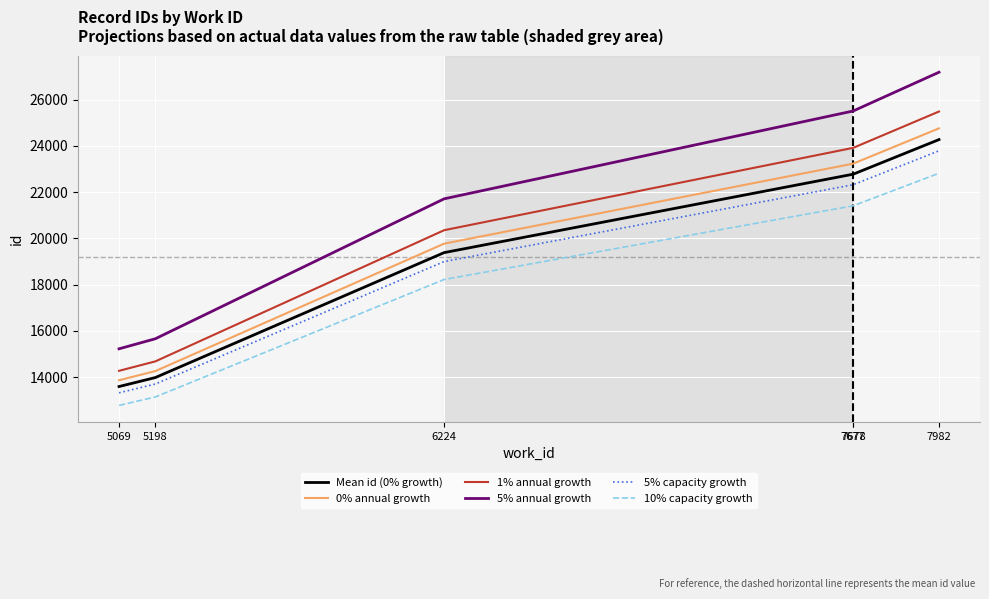

What is the lowest value of the 0% annual growth series?

13865.9